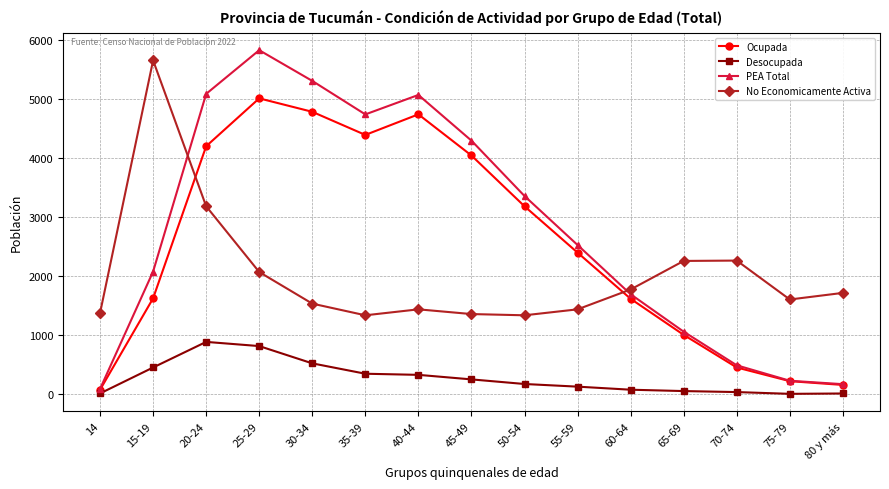

What are all the series names shown in the legend?

Ocupada, Desocupada, PEA Total, No Economicamente Activa